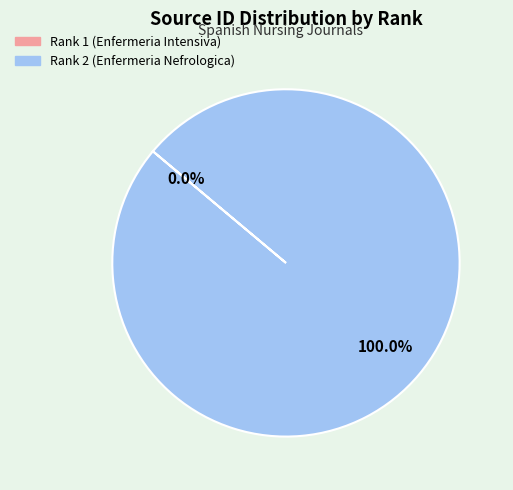

What percentage is the Rank 2 (Enfermeria Nefrologica) slice, to the nearest percent?

100%